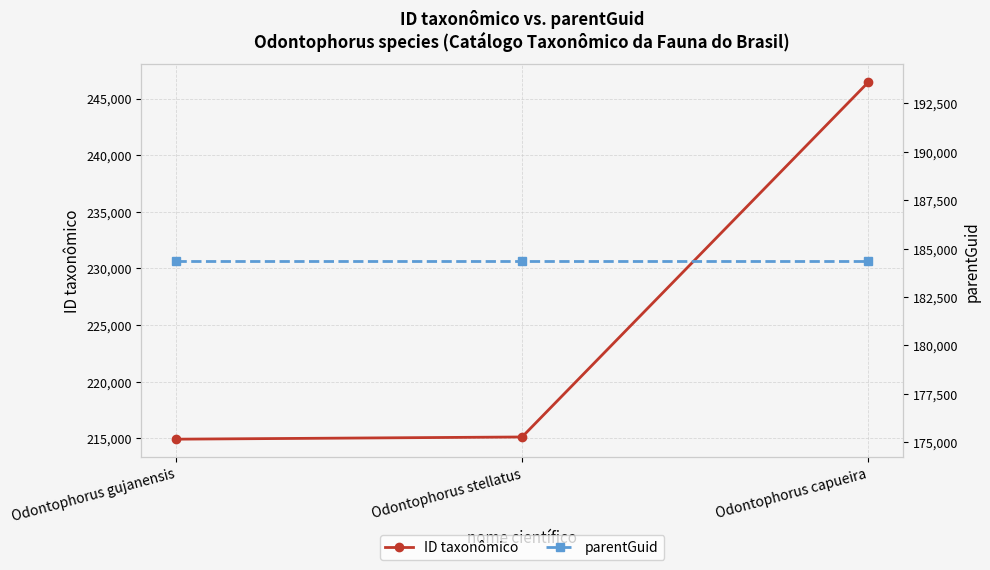

At how many categories does at least one series exceed 233458?

1